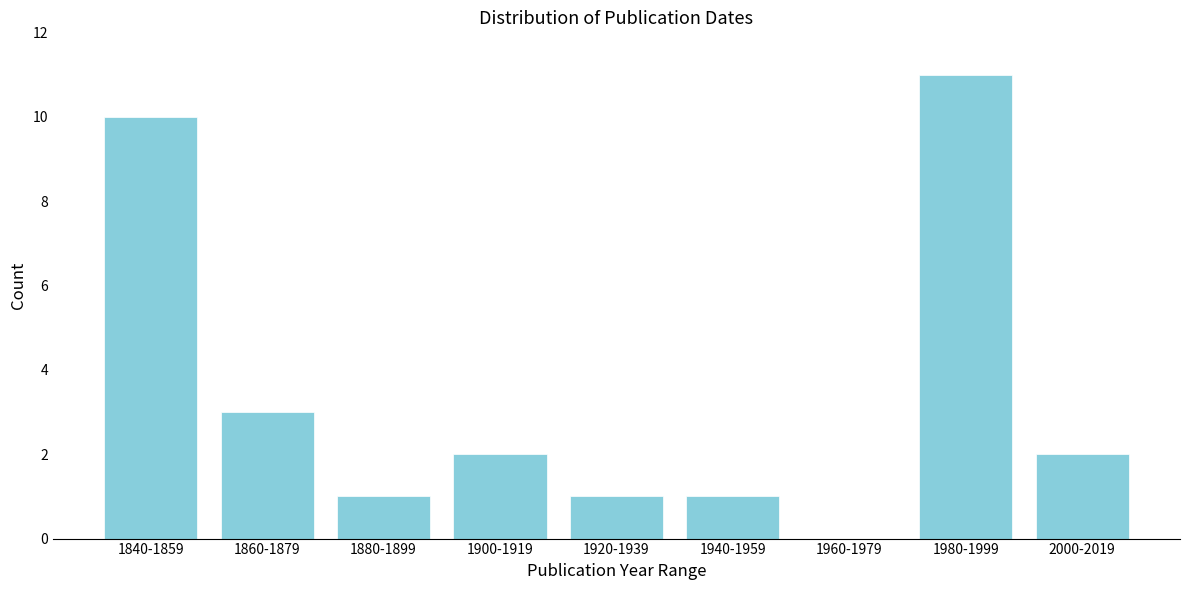

Reading left to right, list all the values displayed in this chart.

1840-1859=10	1860-1879=3	1880-1899=1	1900-1919=2	1920-1939=1	1940-1959=1	1960-1979=0	1980-1999=11	2000-2019=2